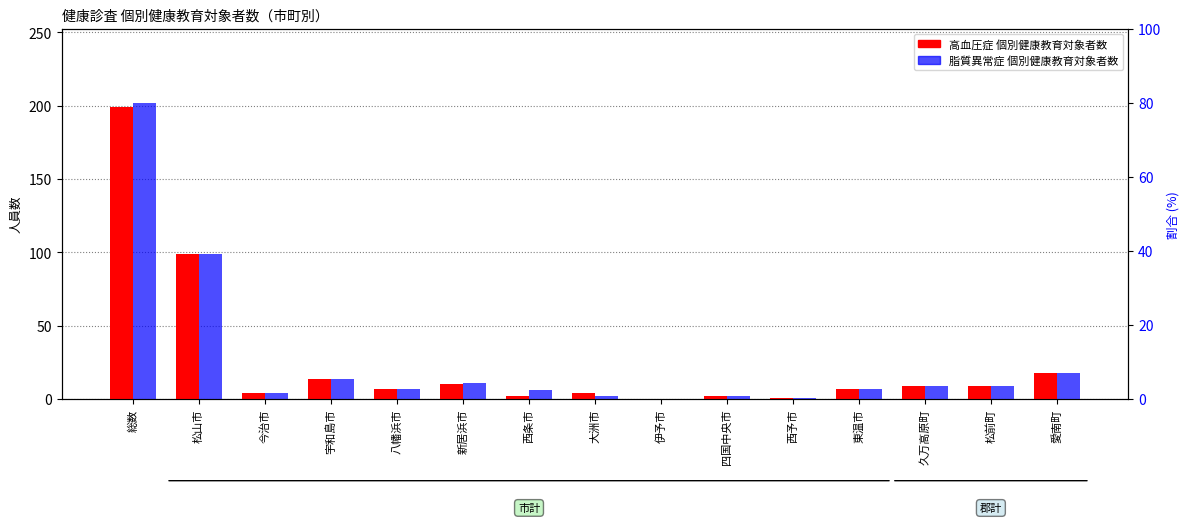

Rank the series by their average value, from lowest to highest.

高血圧_総数, 脂質異常_総数